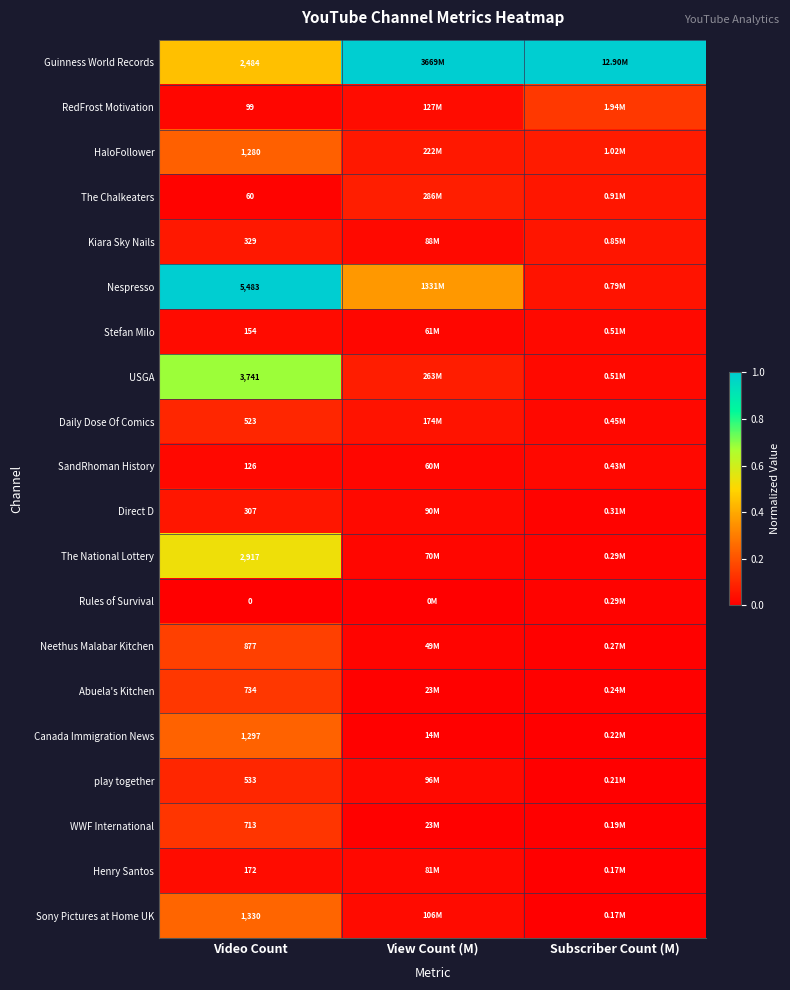

Rank the series at Video Count from highest to lowest value.

Nespresso, USGA, The National Lottery, Guinness World Records, Sony Pictures at Home UK, Canada Immigration News, HaloFollower, Neethus Malabar Kitchen, Abuela's Kitchen, WWF International, play together, Daily Dose Of Comics, Kiara Sky Nails, Direct D, Henry Santos, Stefan Milo, SandRhoman History, RedFrost Motivation, The Chalkeaters, Rules of Survival